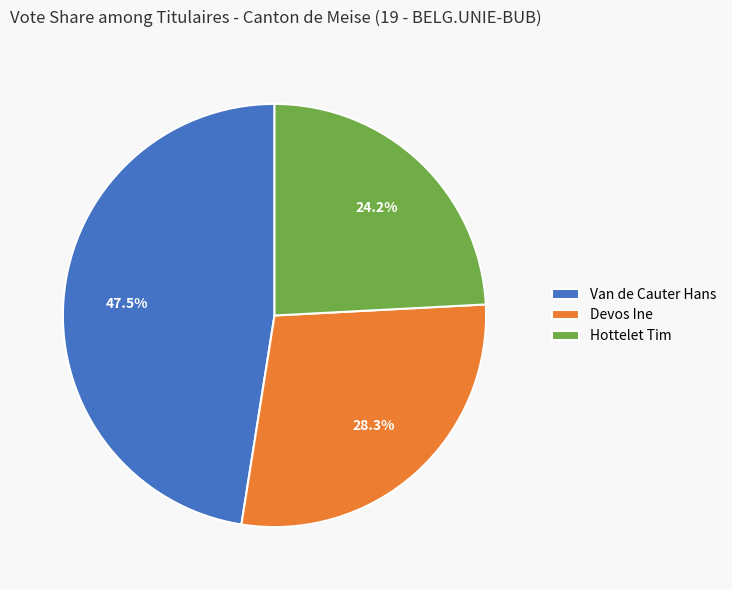

Rank the categories by value from highest to lowest.

Van de Cauter Hans, Devos Ine, Hottelet Tim